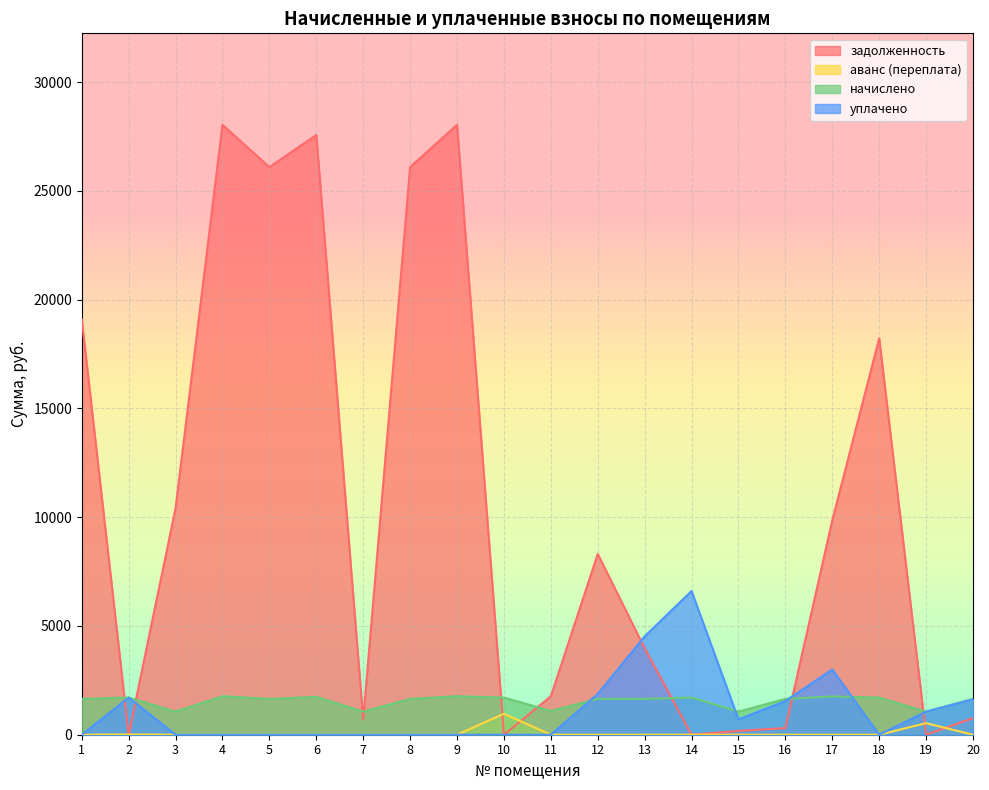

What is the difference between the maximum and minimum values in the уплачено series?

6603.7